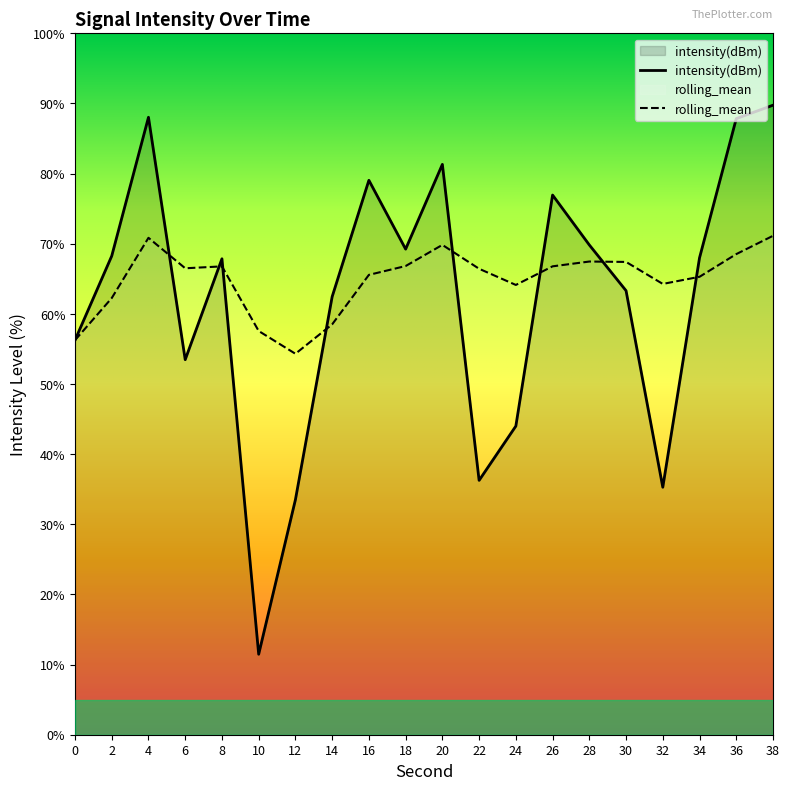

List the series in order of their overall mean, lowest first.

intensity(dBm), rolling_mean